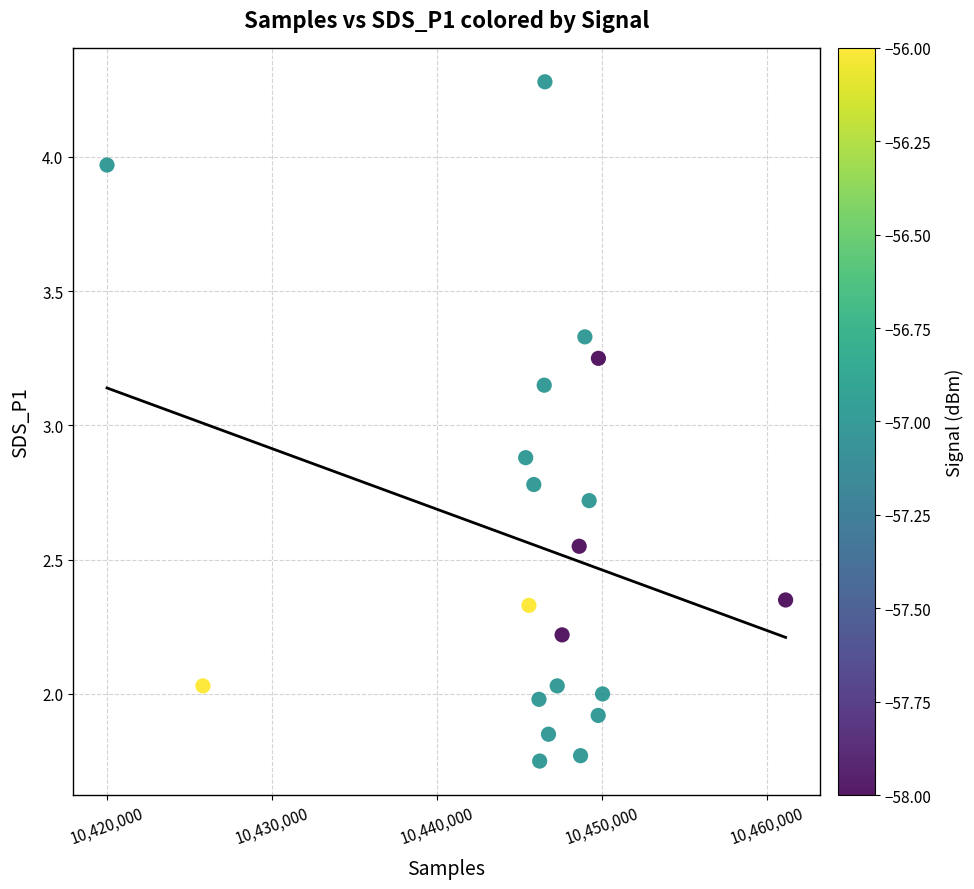

What Y value in the scatter plot is closest to 3?

2.9